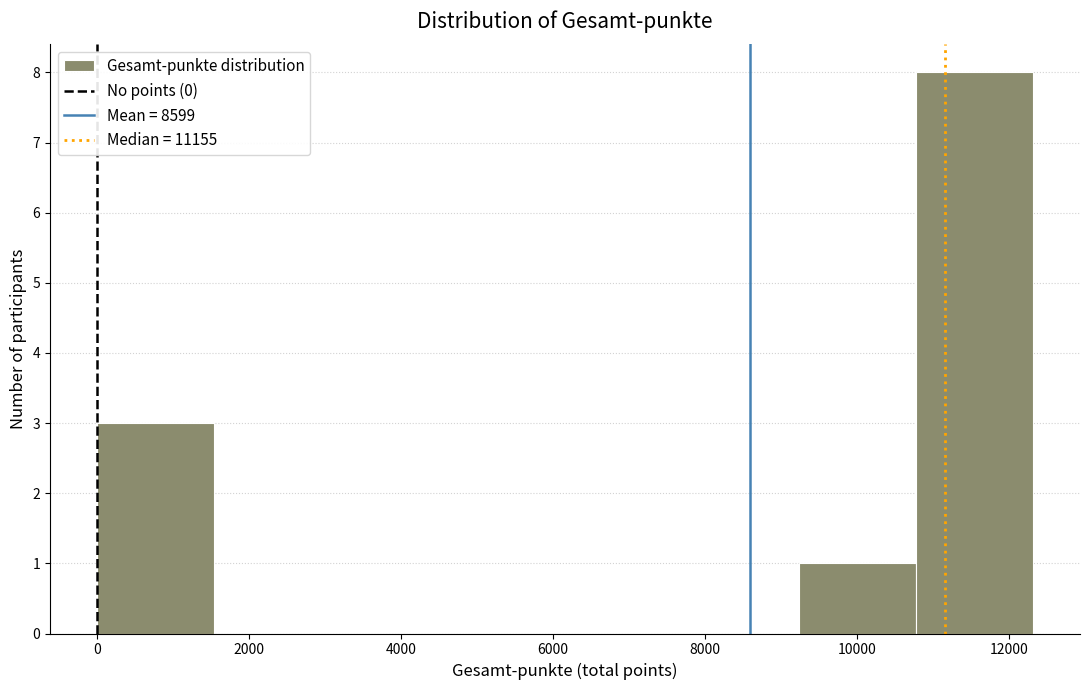

Over which range of the x-axis is the bar tallest?

10780 to 12320